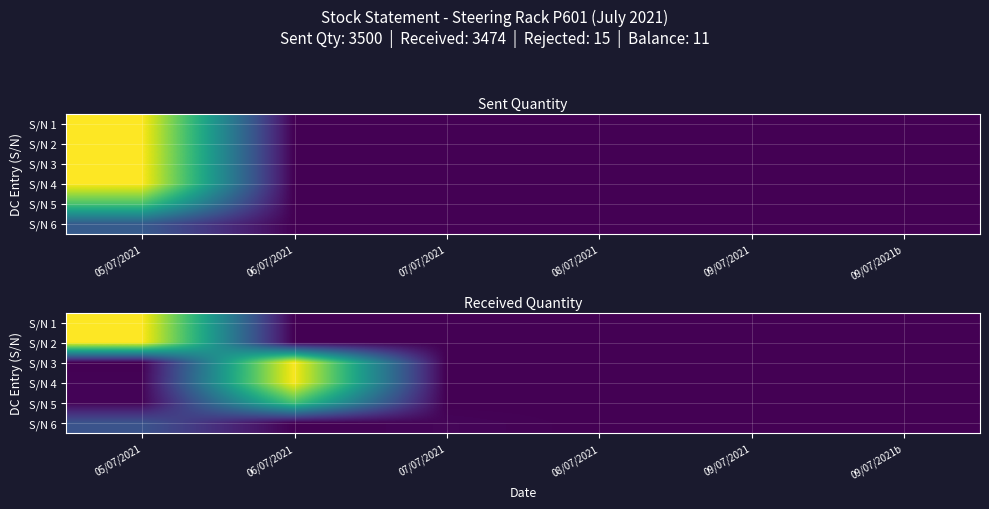

Which series has the largest total across all categories?

S/N 1